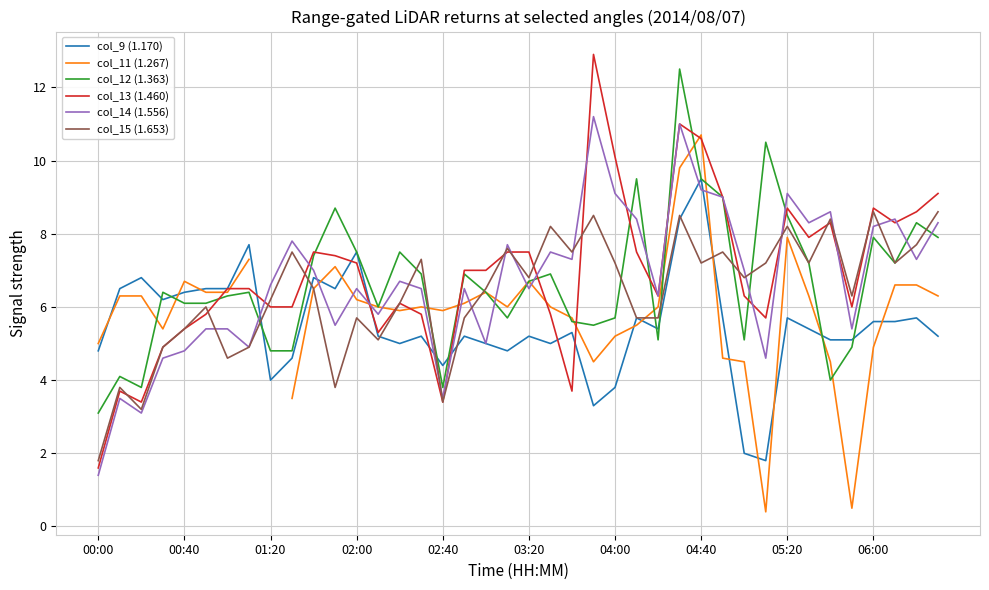

True or false: col_11 (1.267) has more than 0 interior local peaks.

True